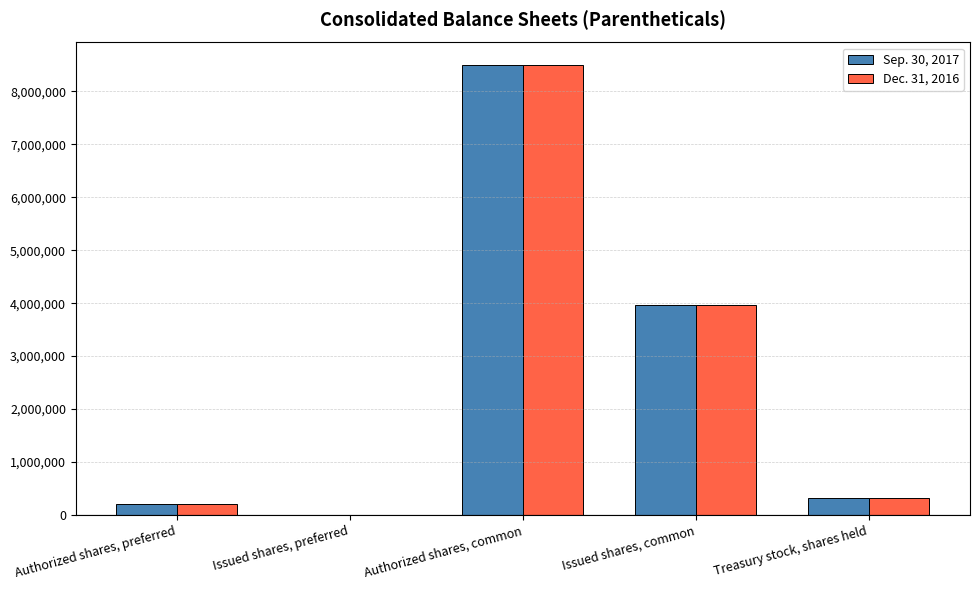

What is the maximum value shown in the chart?

8500000